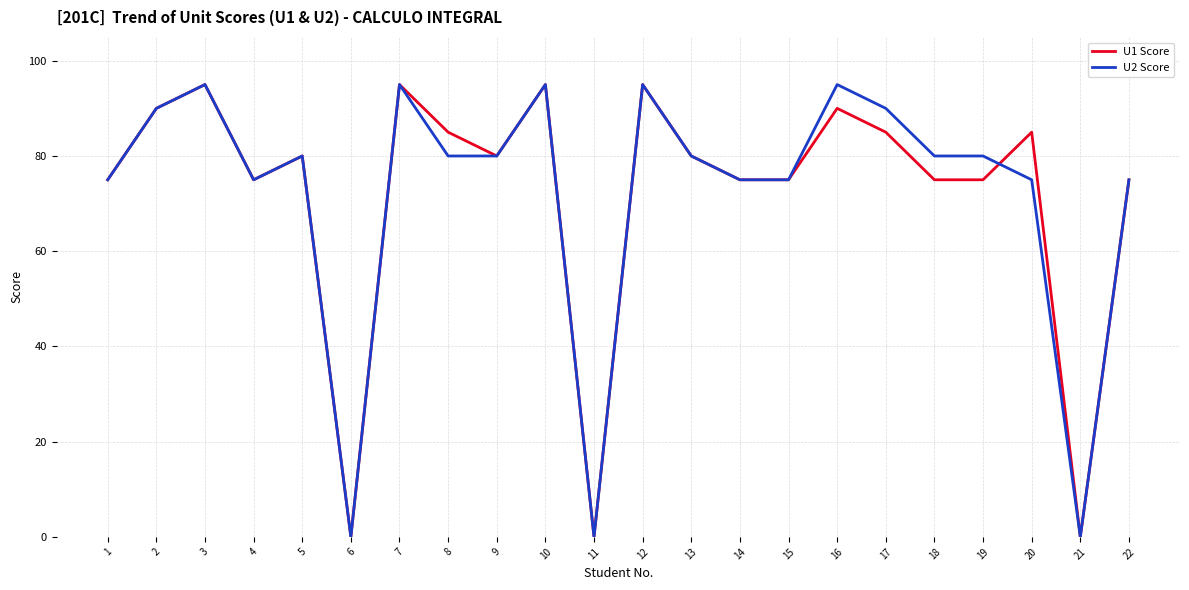

Reading left to right, list all the values displayed in this chart.

U1 Score: 1=75	2=90	3=95	4=75	5=80	6=0	7=95	8=85	9=80	10=95	11=0	12=95	13=80	14=75	15=75	16=90	17=85	18=75	19=75	20=85	21=0	22=75
U2 Score: 1=75	2=90	3=95	4=75	5=80	6=0	7=95	8=80	9=80	10=95	11=0	12=95	13=80	14=75	15=75	16=95	17=90	18=80	19=80	20=75	21=0	22=75